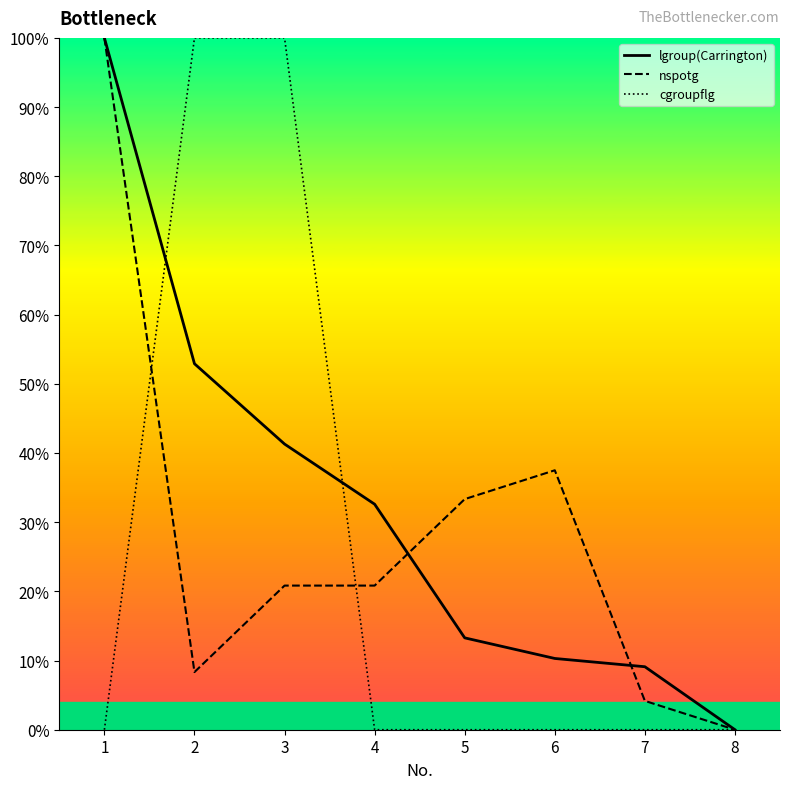

How many lines are shown in the chart?

3